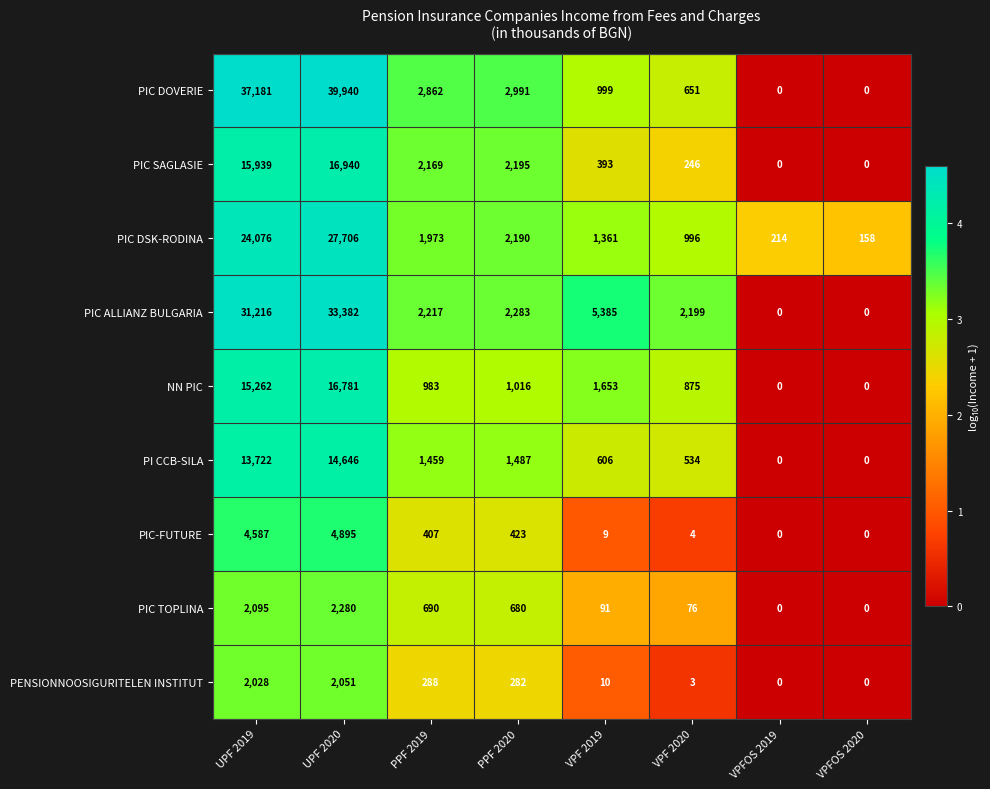

Which category has the highest value in the PIC DOVERIE series?

UPF 2020